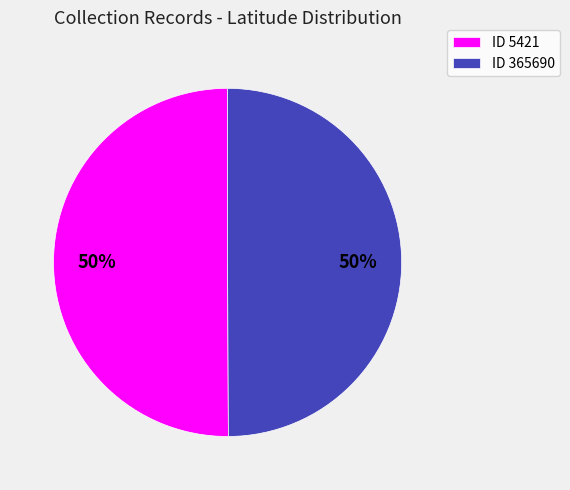

Do ID 5421 and ID 365690 together represent more than half of the pie?

Yes